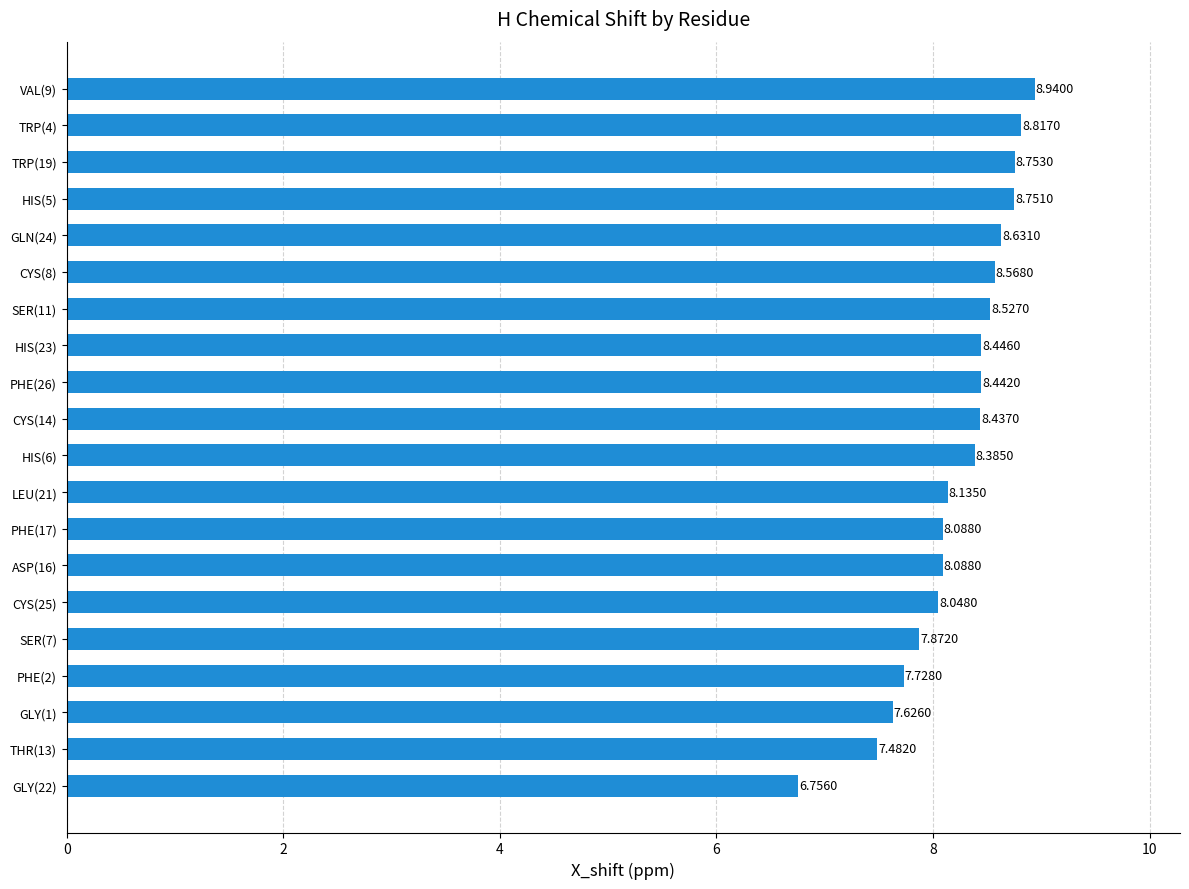

Which category has the highest value across all series?

VAL(9)